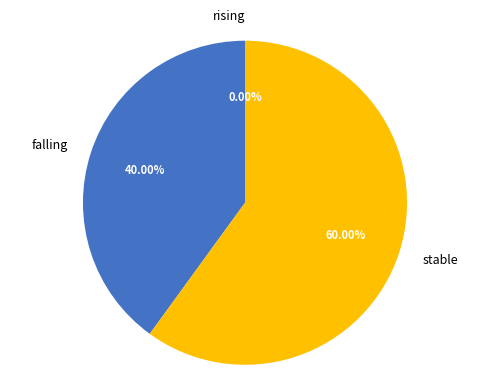

True or false: stable accounts for 50% of the total.

False